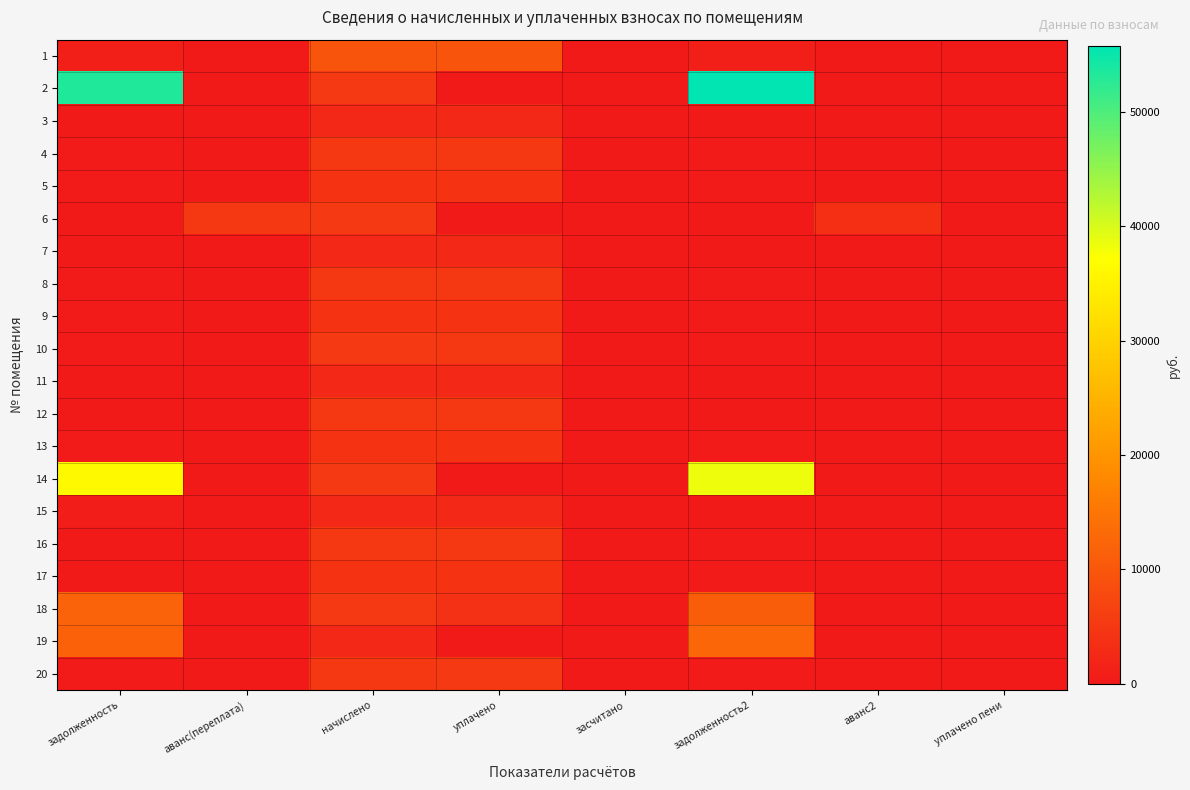

At which category is the sum across all series the highest?

задолженность2